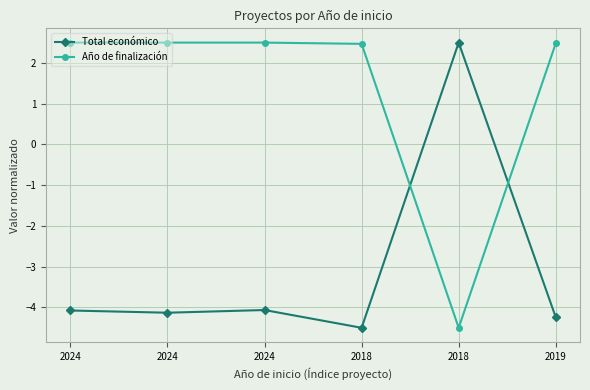

Count the number of data series in this chart.

2